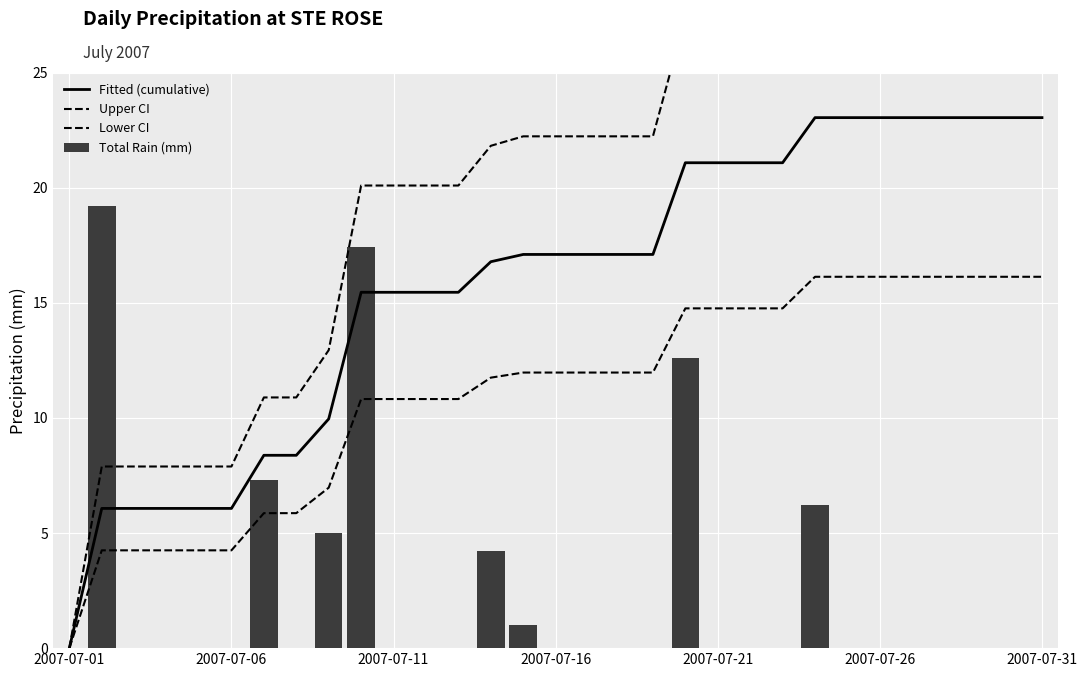

The Total Rain (mm) series shows 12.9 at 2007-07-31. True or false?

False